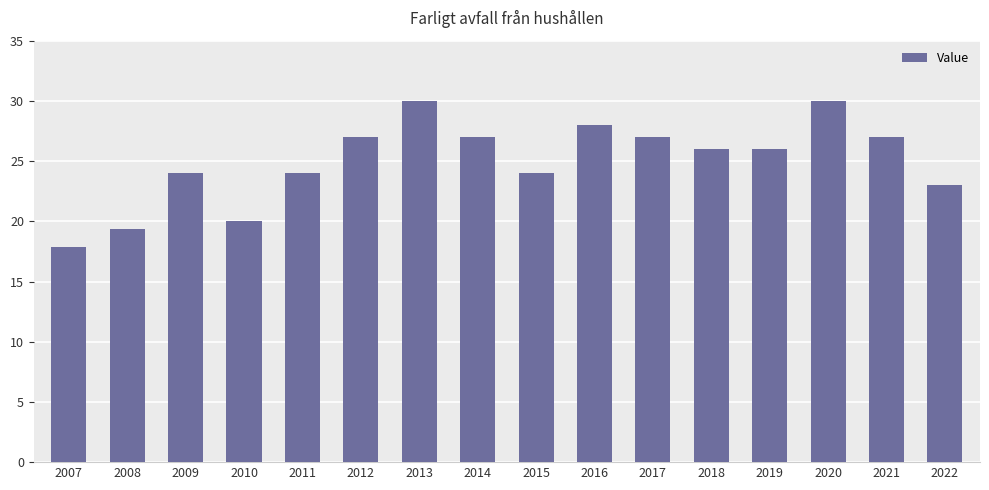

What is the sum of the values at 2022 and 2020?

53.0